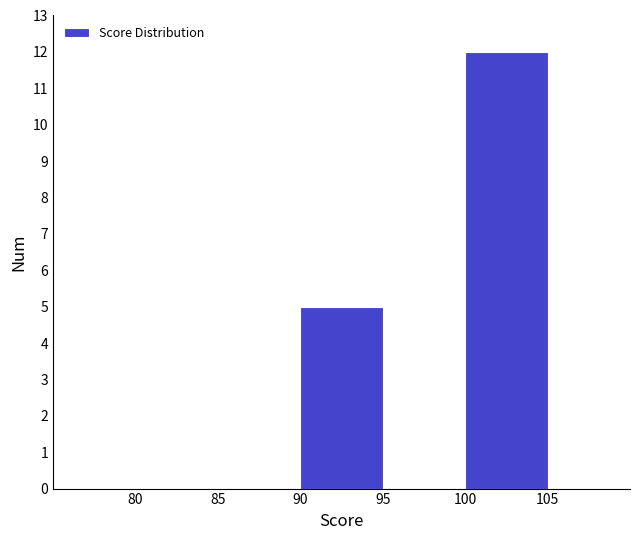

Which range on the x-axis has the tallest bar?

100 to 105